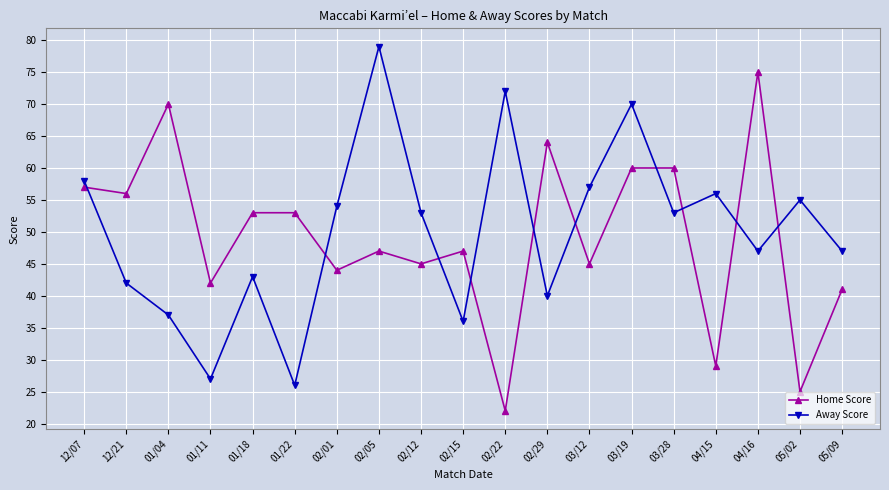

Where is the first local maximum for Away Score?

01/18